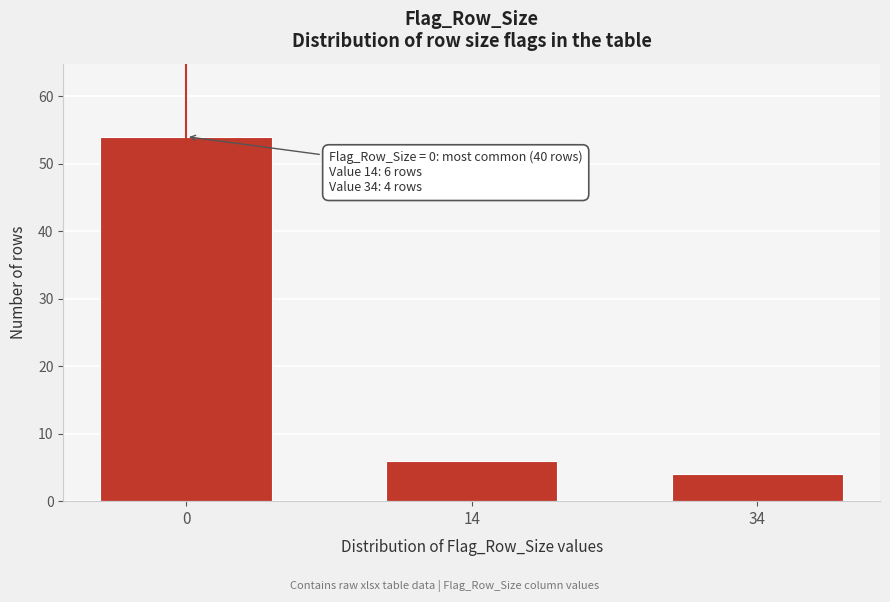

Reading left to right, what are all the values shown in this chart?

54	6	4